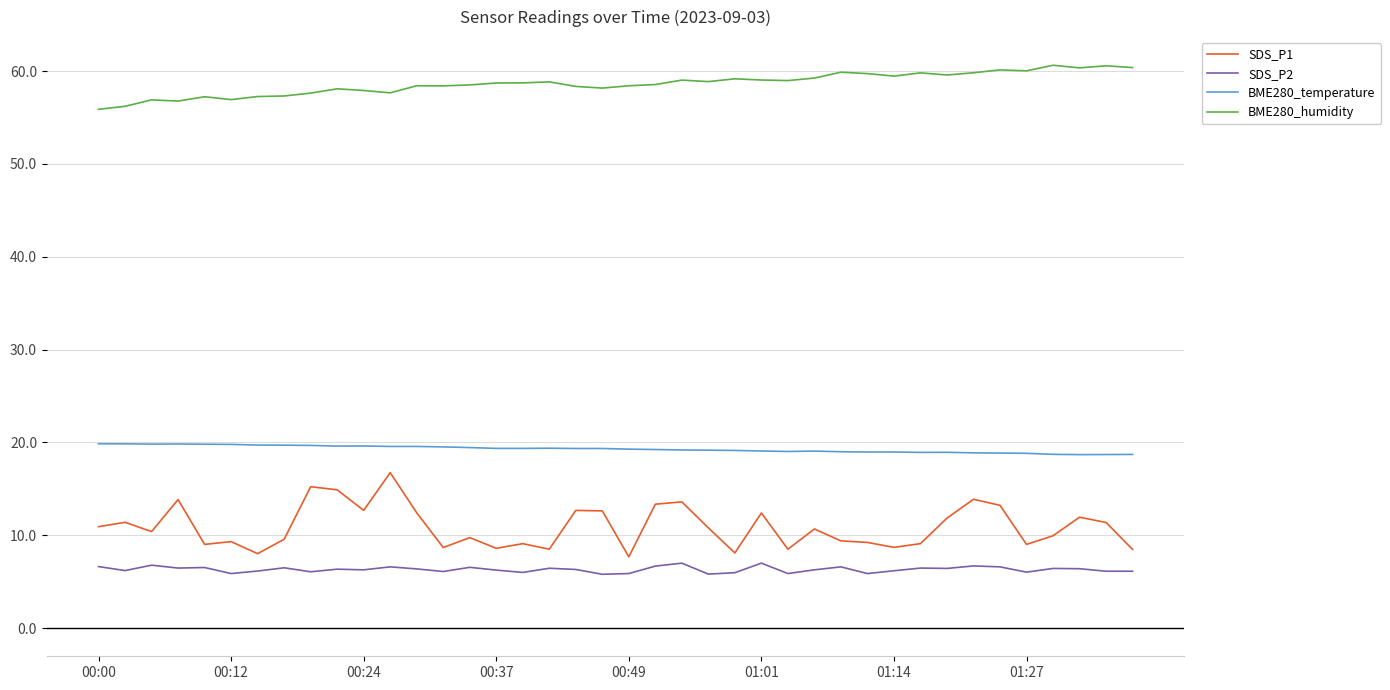

What is the highest value of the SDS_P1 series?

16.8